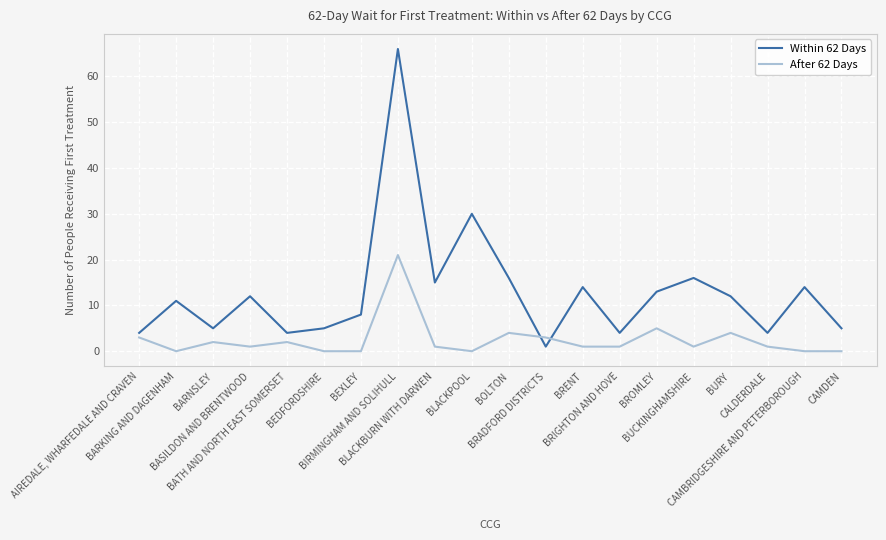

Is this an area chart (filled region under the line)?

No